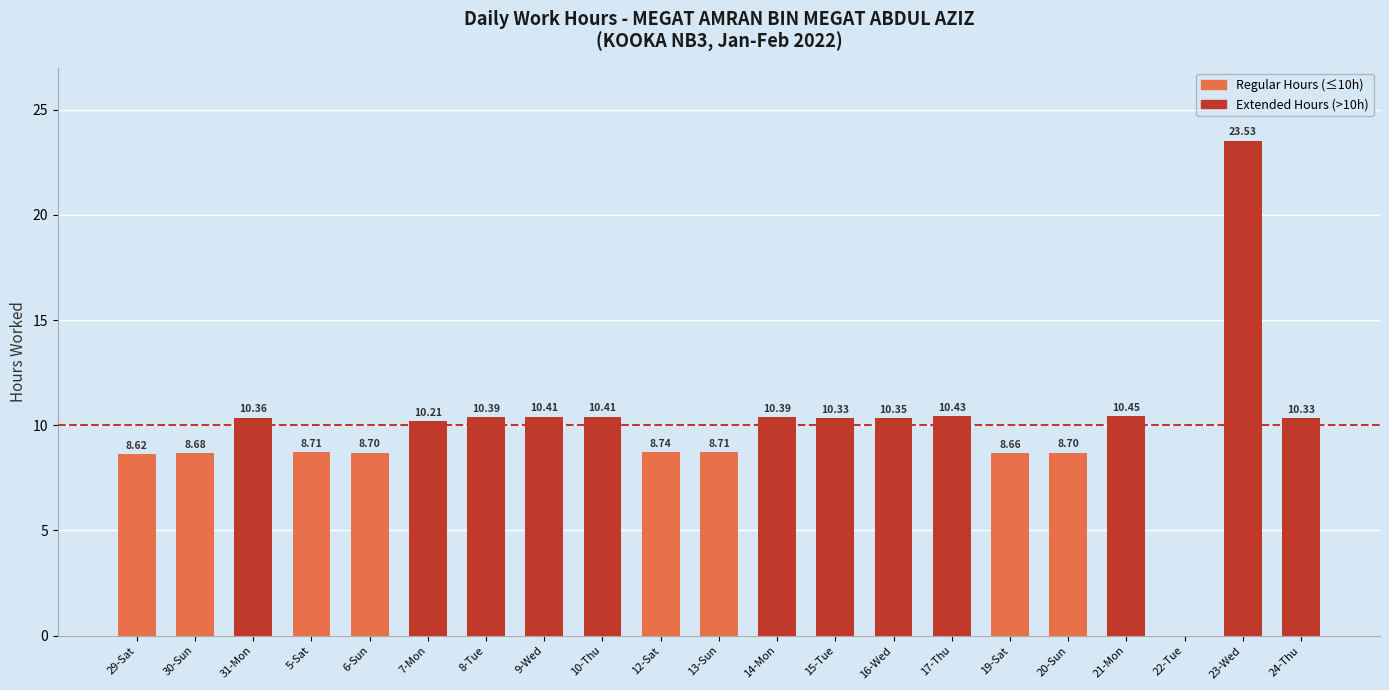

What is the sum of the values at 31-Mon and 7-Mon?

20.6